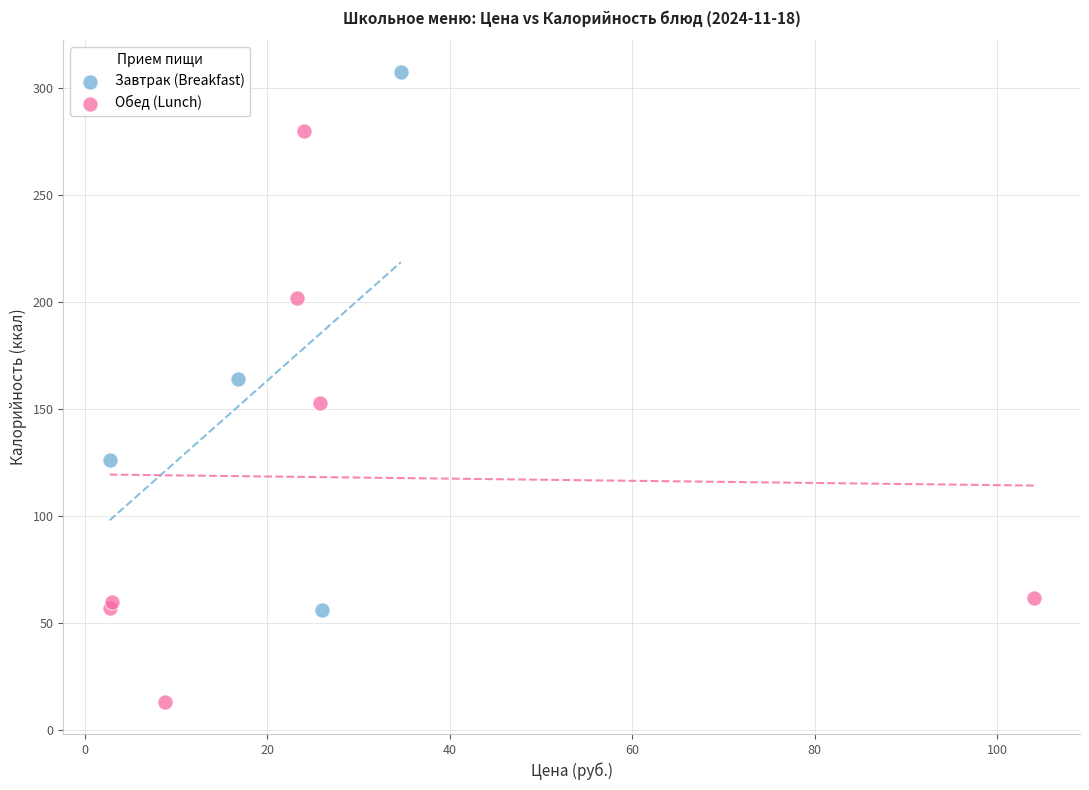

Which series reaches the maximum Y coordinate?

Завтрак (Breakfast)